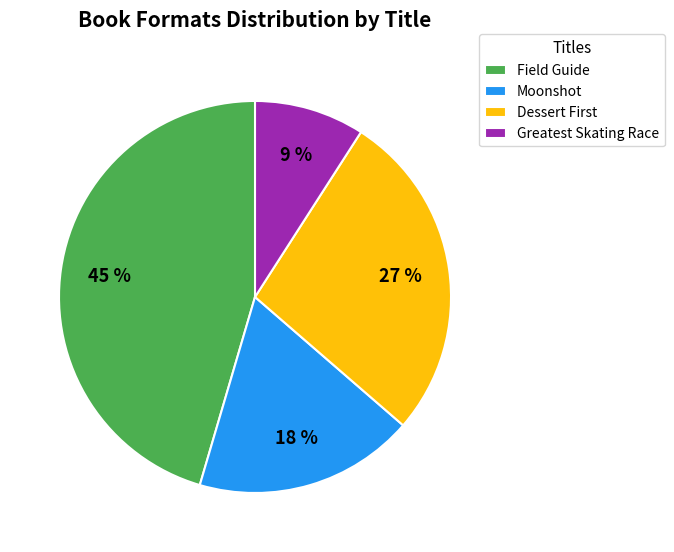

True or false: Field Guide accounts for 57% of the total.

False